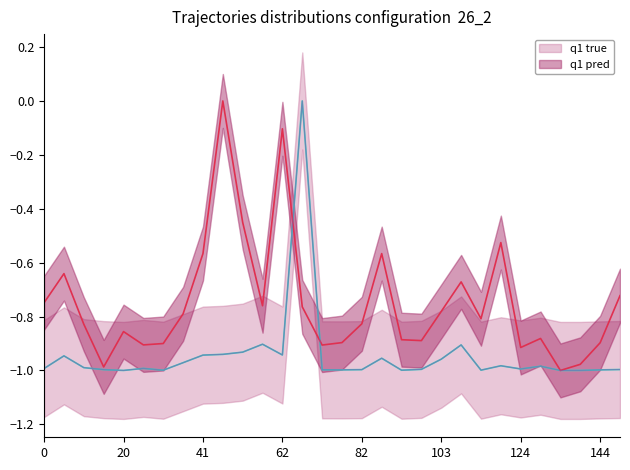

After their last crossing, which series has the higher values: q1 pred or q1 true?

q1 pred